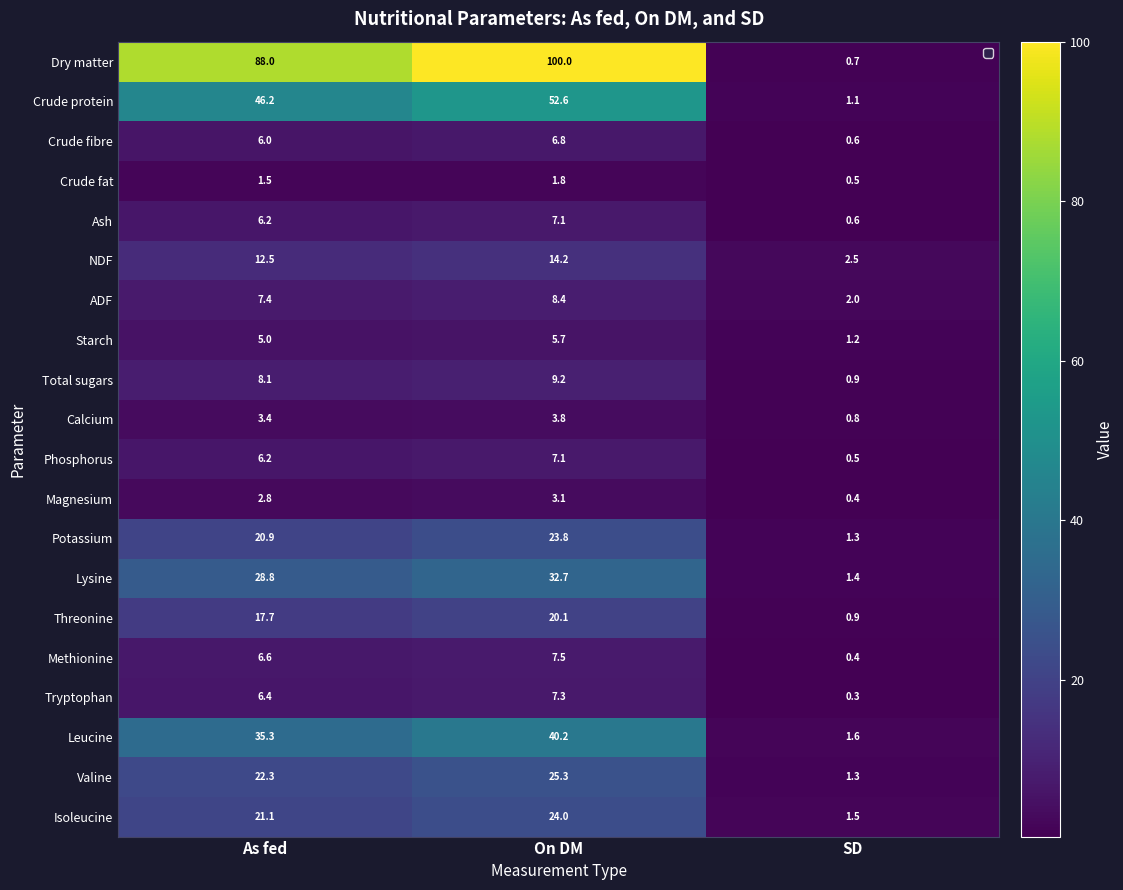

What is the total value across all series at SD?

20.5